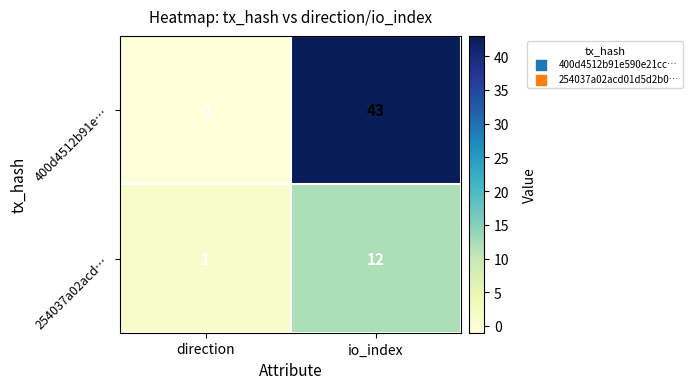

The value of 254037a02acd… at direction is 1. True or false?

True